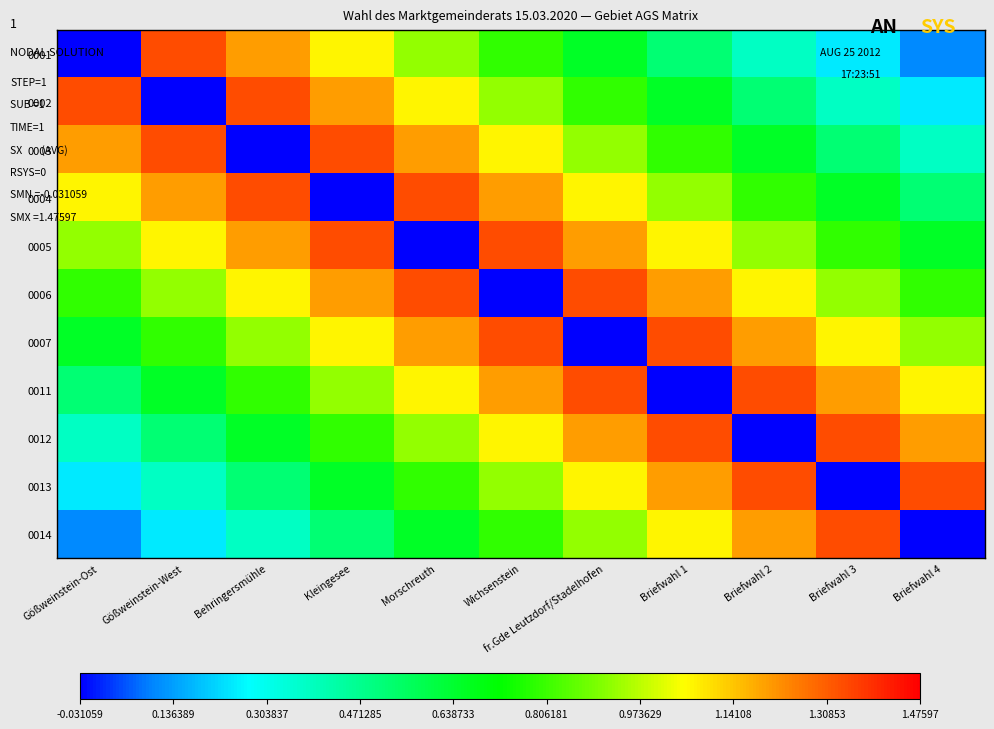

Reading right to left, extract all data points from this chart.

0001: Briefwahl 4=0.1	Briefwahl 3=0.2	Briefwahl 2=0.4	Briefwahl 1=0.5	fr.Gde Leutzdorf/Stadelhofen=0.7	Wichsenstein=0.8	Morschreuth=0.9	Kleingesee=1.1	Behringersmühle=1.2	Gößweinstein-West=1.3	Gößweinstein-Ost=-0.0
0002: Briefwahl 4=0.2	Briefwahl 3=0.4	Briefwahl 2=0.5	Briefwahl 1=0.7	fr.Gde Leutzdorf/Stadelhofen=0.8	Wichsenstein=0.9	Morschreuth=1.1	Kleingesee=1.2	Behringersmühle=1.3	Gößweinstein-West=-0.0	Gößweinstein-Ost=1.3
0003: Briefwahl 4=0.4	Briefwahl 3=0.5	Briefwahl 2=0.7	Briefwahl 1=0.8	fr.Gde Leutzdorf/Stadelhofen=0.9	Wichsenstein=1.1	Morschreuth=1.2	Kleingesee=1.3	Behringersmühle=-0.0	Gößweinstein-West=1.3	Gößweinstein-Ost=1.2
0004: Briefwahl 4=0.5	Briefwahl 3=0.7	Briefwahl 2=0.8	Briefwahl 1=0.9	fr.Gde Leutzdorf/Stadelhofen=1.1	Wichsenstein=1.2	Morschreuth=1.3	Kleingesee=-0.0	Behringersmühle=1.3	Gößweinstein-West=1.2	Gößweinstein-Ost=1.1
0005: Briefwahl 4=0.7	Briefwahl 3=0.8	Briefwahl 2=0.9	Briefwahl 1=1.1	fr.Gde Leutzdorf/Stadelhofen=1.2	Wichsenstein=1.3	Morschreuth=-0.0	Kleingesee=1.3	Behringersmühle=1.2	Gößweinstein-West=1.1	Gößweinstein-Ost=0.9
0006: Briefwahl 4=0.8	Briefwahl 3=0.9	Briefwahl 2=1.1	Briefwahl 1=1.2	fr.Gde Leutzdorf/Stadelhofen=1.3	Wichsenstein=-0.0	Morschreuth=1.3	Kleingesee=1.2	Behringersmühle=1.1	Gößweinstein-West=0.9	Gößweinstein-Ost=0.8
0007: Briefwahl 4=0.9	Briefwahl 3=1.1	Briefwahl 2=1.2	Briefwahl 1=1.3	fr.Gde Leutzdorf/Stadelhofen=-0.0	Wichsenstein=1.3	Morschreuth=1.2	Kleingesee=1.1	Behringersmühle=0.9	Gößweinstein-West=0.8	Gößweinstein-Ost=0.7
0011: Briefwahl 4=1.1	Briefwahl 3=1.2	Briefwahl 2=1.3	Briefwahl 1=-0.0	fr.Gde Leutzdorf/Stadelhofen=1.3	Wichsenstein=1.2	Morschreuth=1.1	Kleingesee=0.9	Behringersmühle=0.8	Gößweinstein-West=0.7	Gößweinstein-Ost=0.5
0012: Briefwahl 4=1.2	Briefwahl 3=1.3	Briefwahl 2=-0.0	Briefwahl 1=1.3	fr.Gde Leutzdorf/Stadelhofen=1.2	Wichsenstein=1.1	Morschreuth=0.9	Kleingesee=0.8	Behringersmühle=0.7	Gößweinstein-West=0.5	Gößweinstein-Ost=0.4
0013: Briefwahl 4=1.3	Briefwahl 3=-0.0	Briefwahl 2=1.3	Briefwahl 1=1.2	fr.Gde Leutzdorf/Stadelhofen=1.1	Wichsenstein=0.9	Morschreuth=0.8	Kleingesee=0.7	Behringersmühle=0.5	Gößweinstein-West=0.4	Gößweinstein-Ost=0.2
0014: Briefwahl 4=-0.0	Briefwahl 3=1.3	Briefwahl 2=1.2	Briefwahl 1=1.1	fr.Gde Leutzdorf/Stadelhofen=0.9	Wichsenstein=0.8	Morschreuth=0.7	Kleingesee=0.5	Behringersmühle=0.4	Gößweinstein-West=0.2	Gößweinstein-Ost=0.1